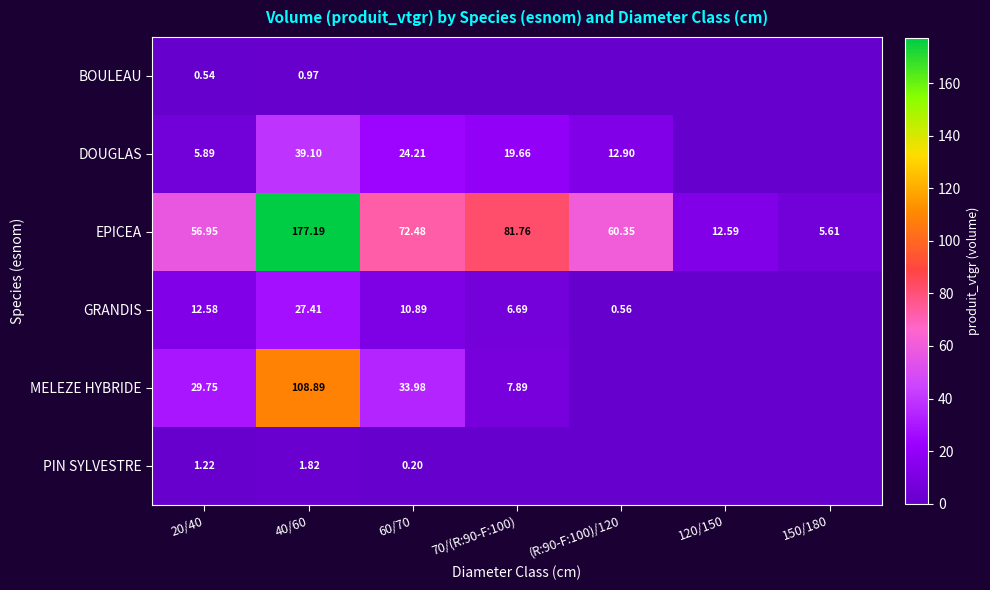

At which label does EPICEA first exceed 60?

40/60